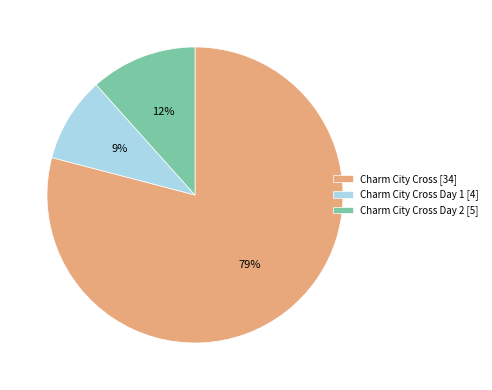

Which slice is the smallest?

Charm City Cross Day 1 [4]